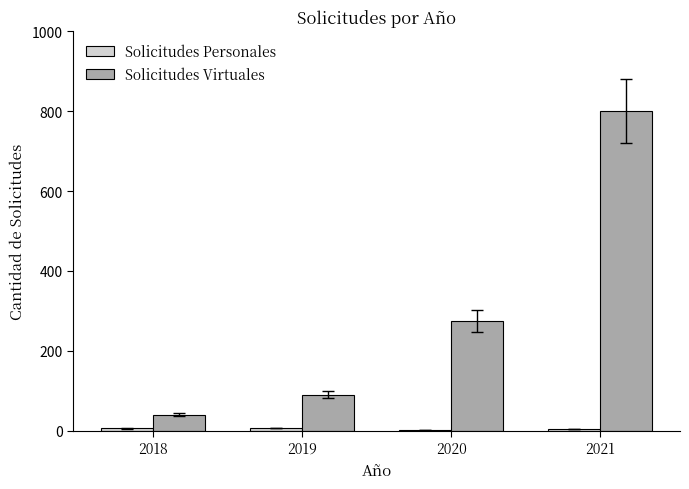

What is the total value across all series at 2020?

275